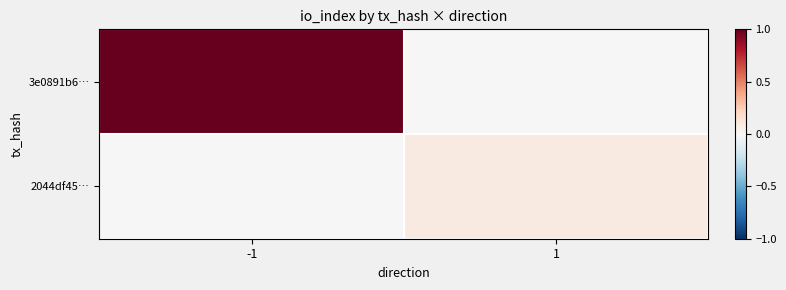

Reading right to left, what are all the values shown in this chart?

3e0891b6…: 1=0.0	-1=1.0
2044df45…: 1=0.1	-1=0.0